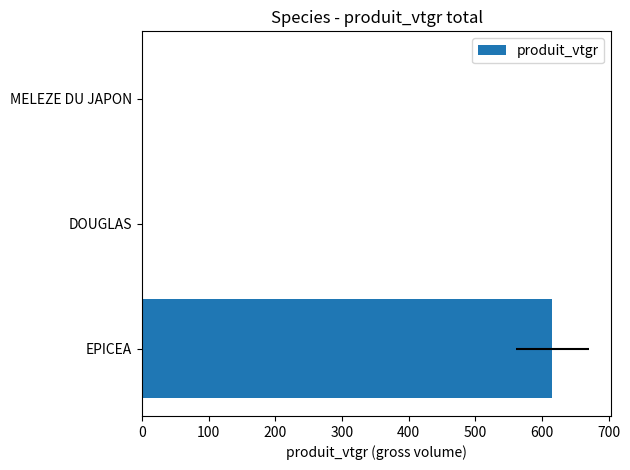

How many bars are there in total?

3